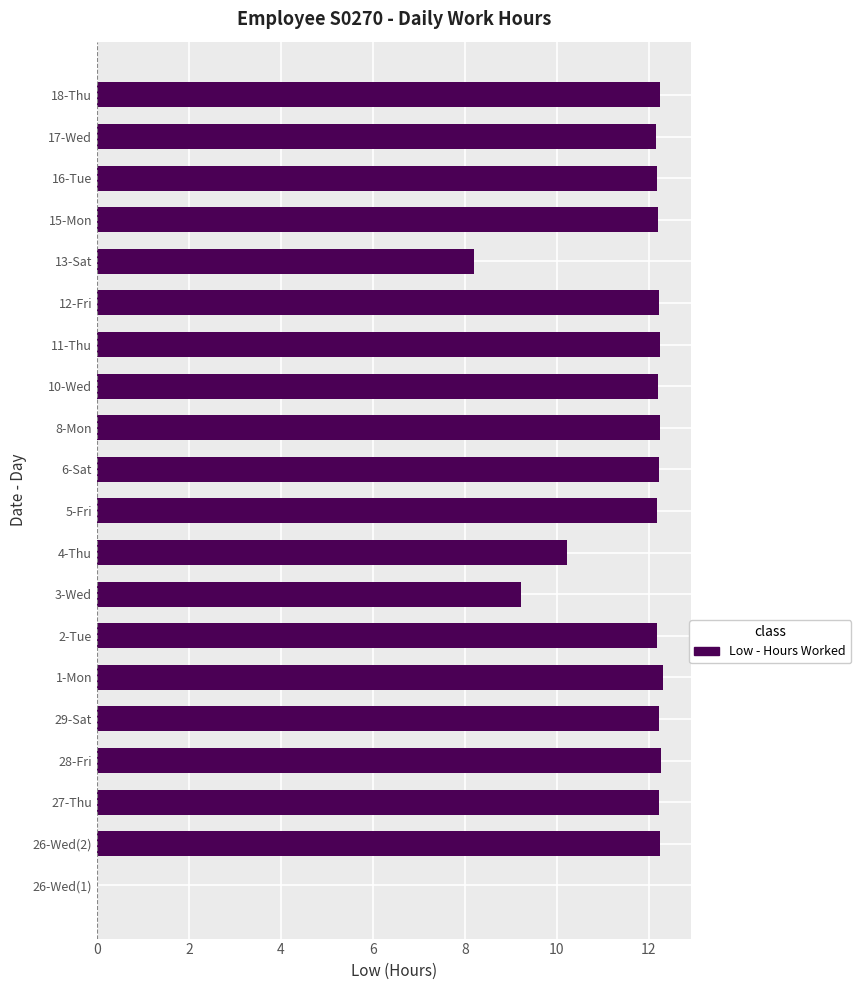

What value does the data have at 8-Mon?

12.2